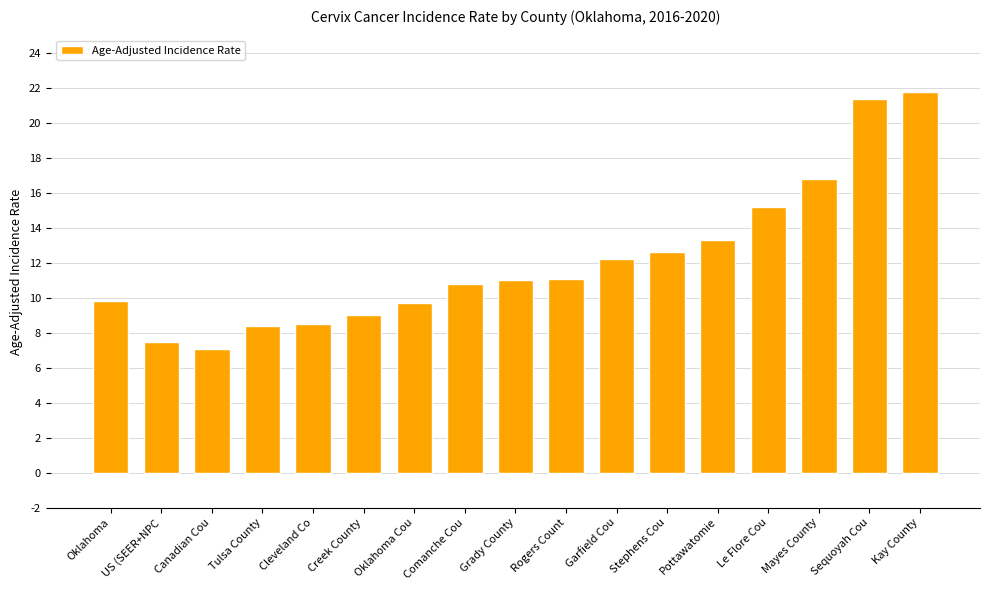

Count the number of data series in this chart.

1